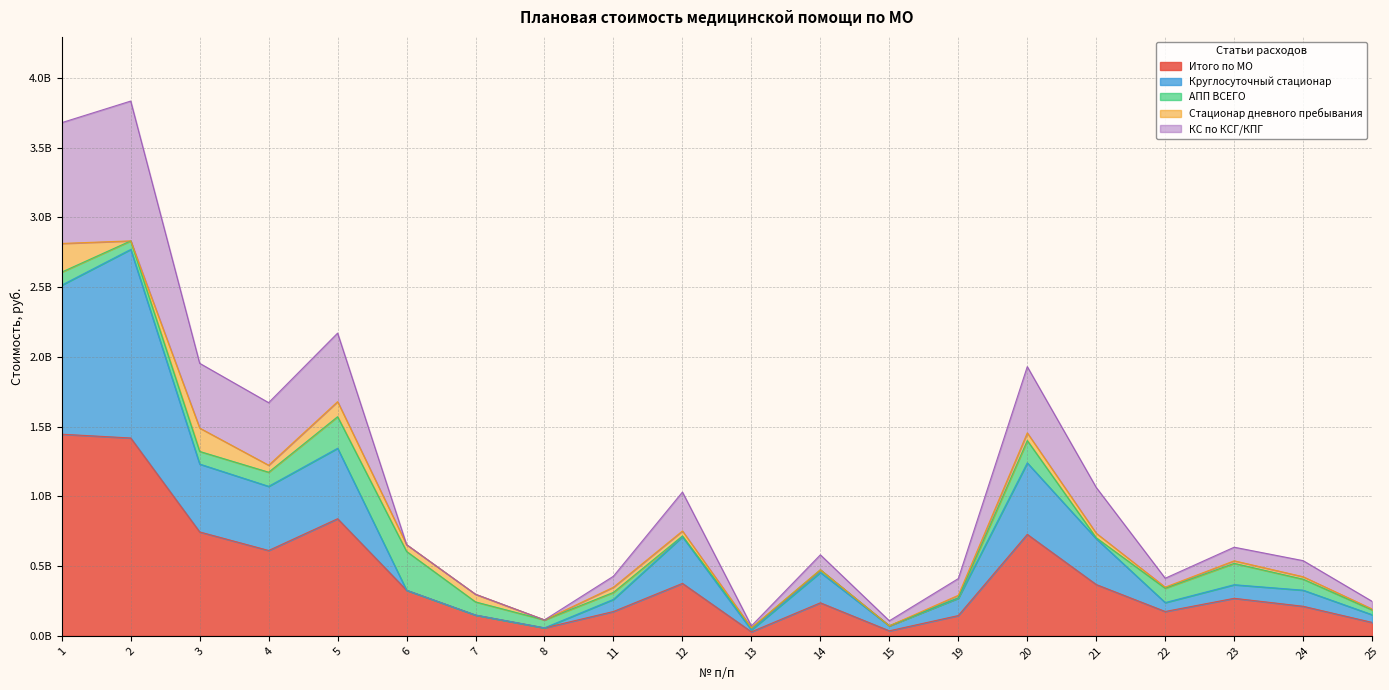

True or false: Круглосуточный стационар and Итого по МО cross at least once.

False